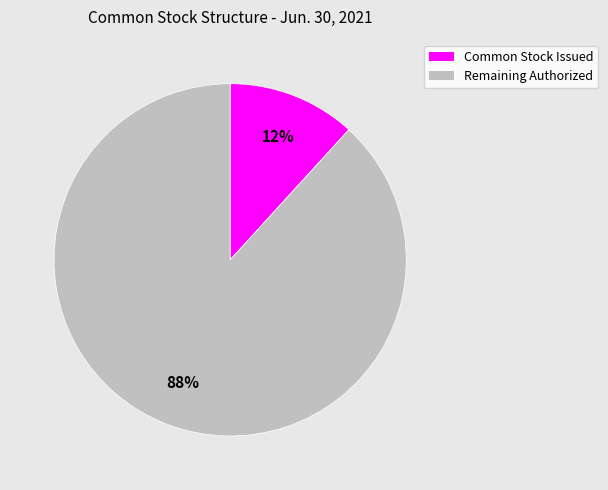

Rank the categories by value from highest to lowest.

Remaining Authorized, Common Stock Issued